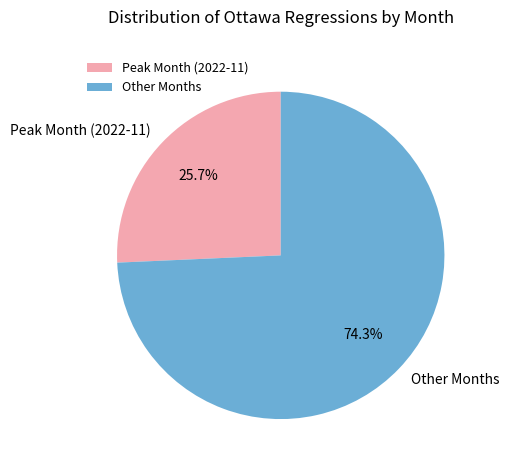

What is the majority slice?

Other Months